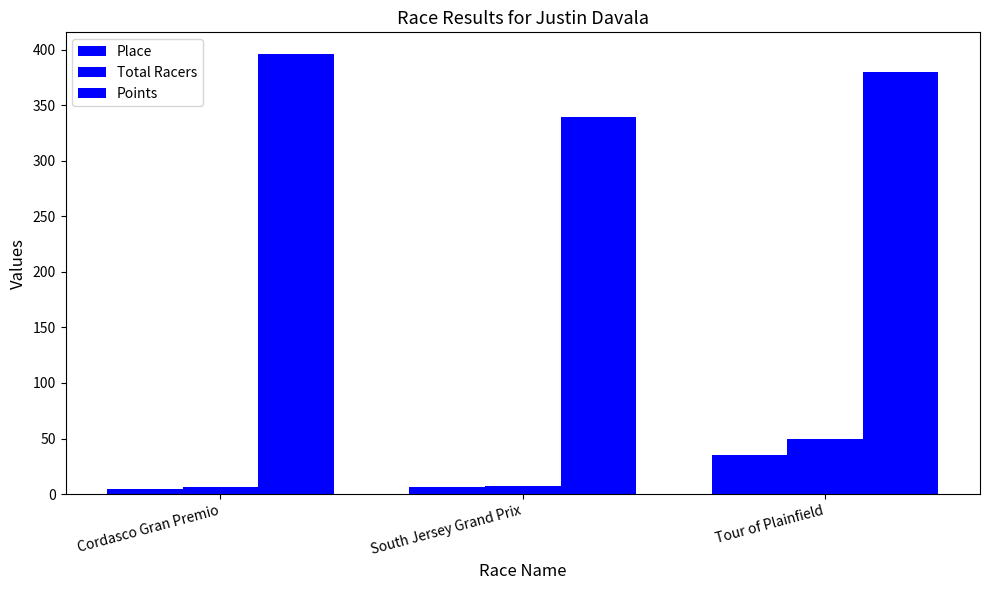

Are the bars horizontal?

No